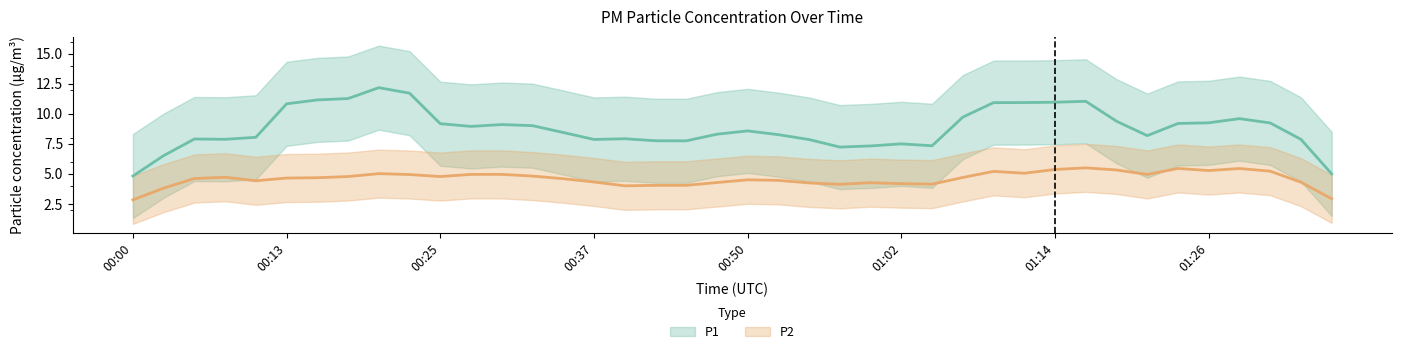

Is it true that P1 equals 3.9 at 00:52?

False